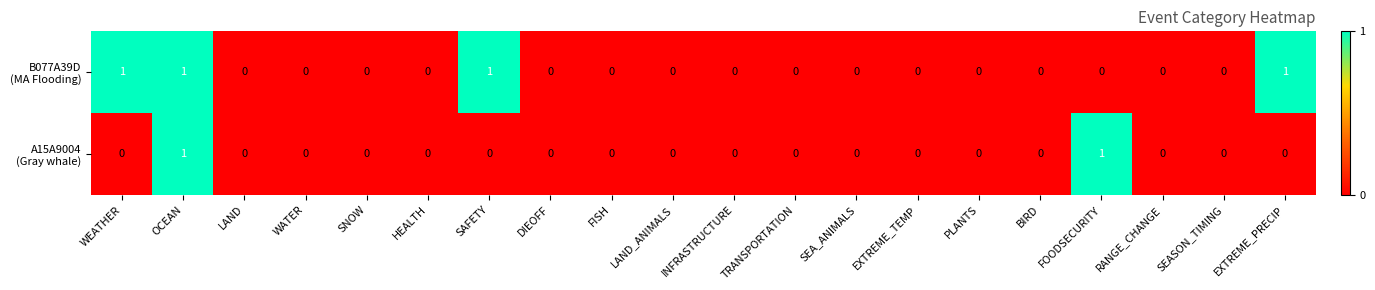

At which category is the sum across all series the highest?

OCEAN